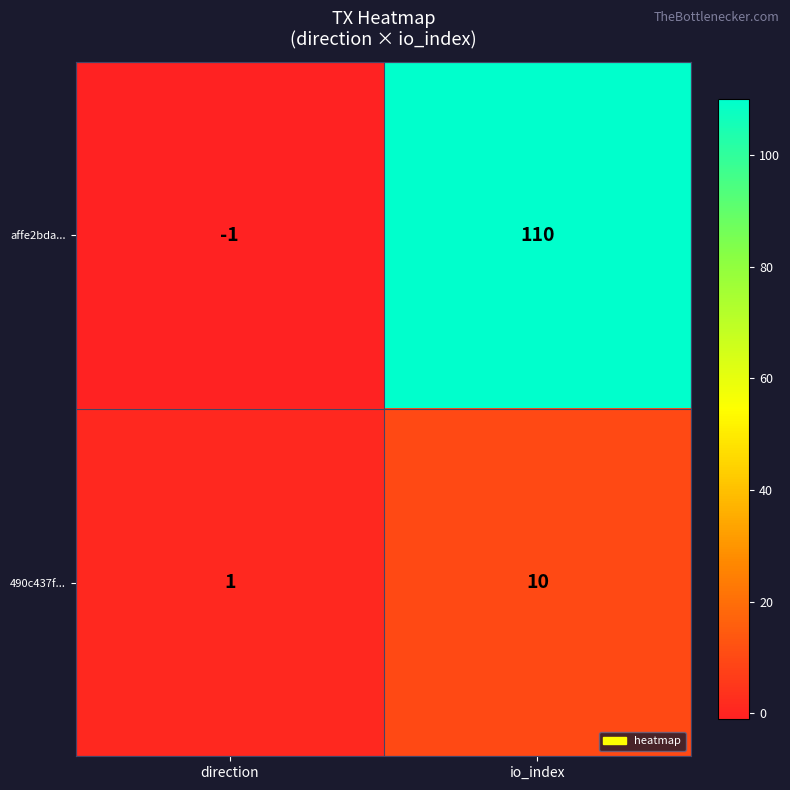

Which category has the lowest value across all series?

direction